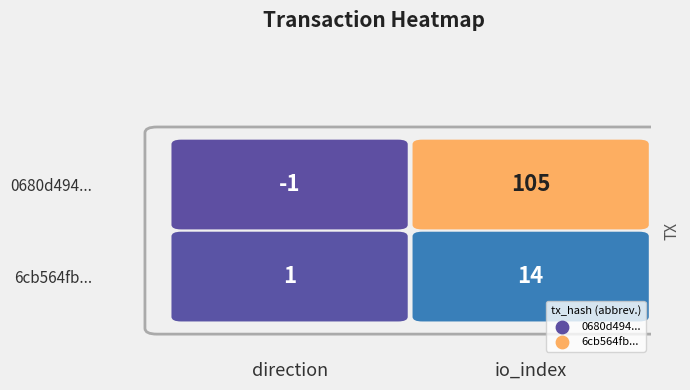

Rank the series at 0 from highest to lowest value.

6cb564fb6485633c427cd817377eca2c65dab19, 0680d49748dc29cbc1f347694116cb79462db52